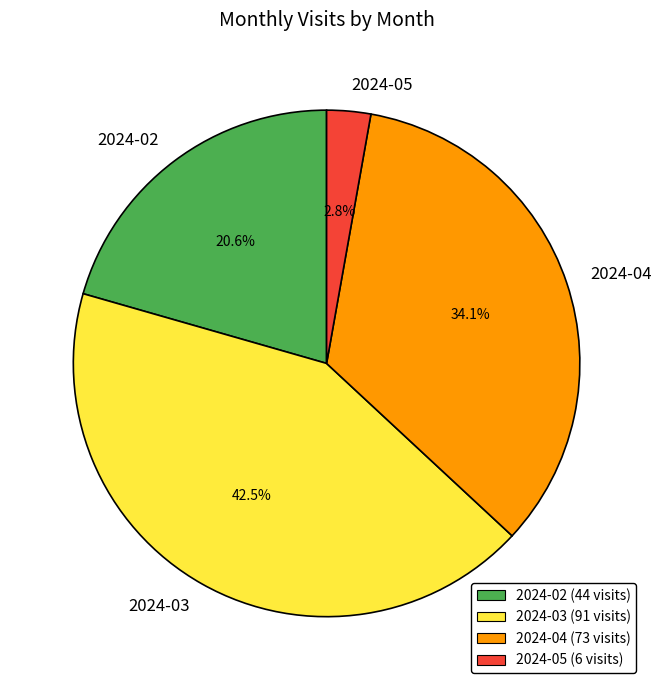

Does 2024-04 account for over 50% of the chart?

No